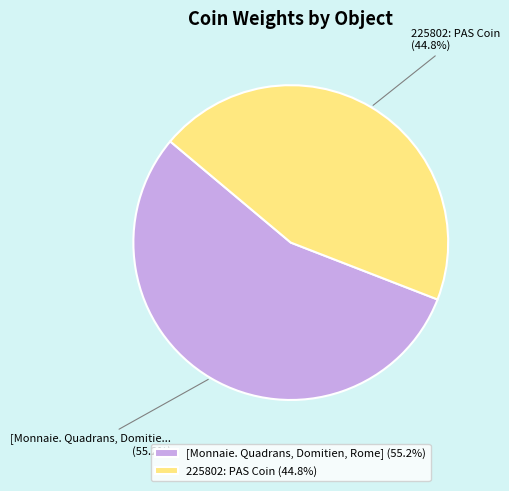

Rank the categories by value from highest to lowest.

[Monnaie. Quadrans, Domitien, Rome], 225802: PAS Coin